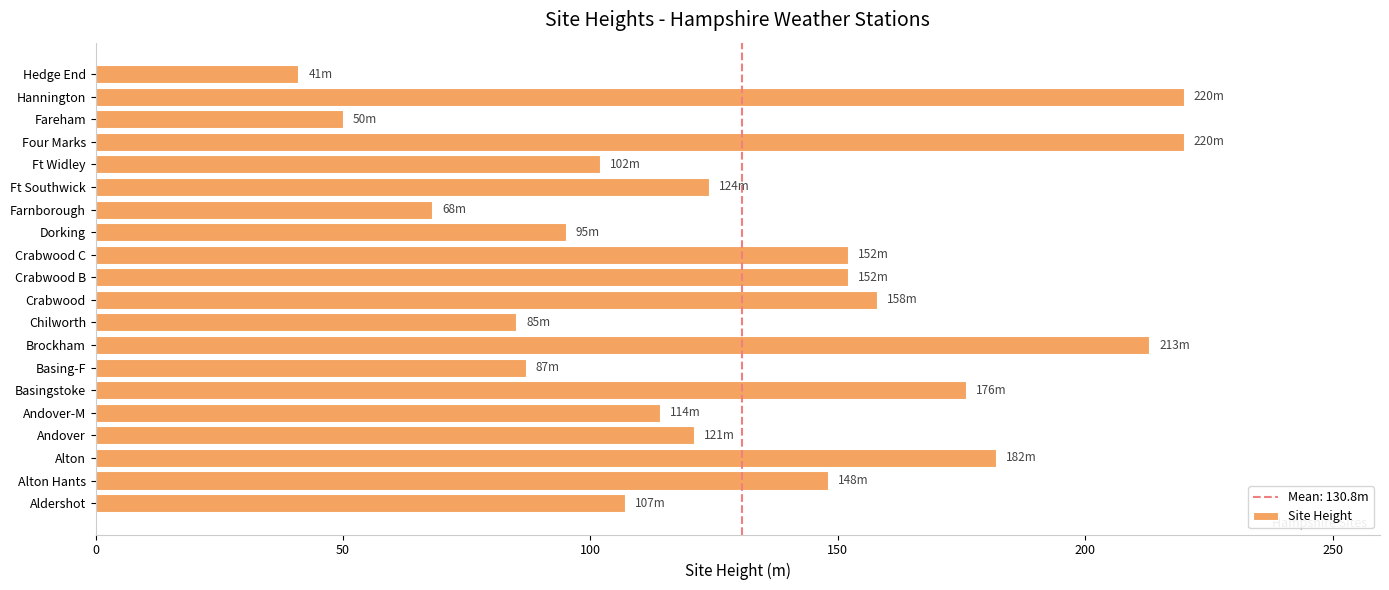

What is the approximate value at Ft Widley, to the nearest 5?

100